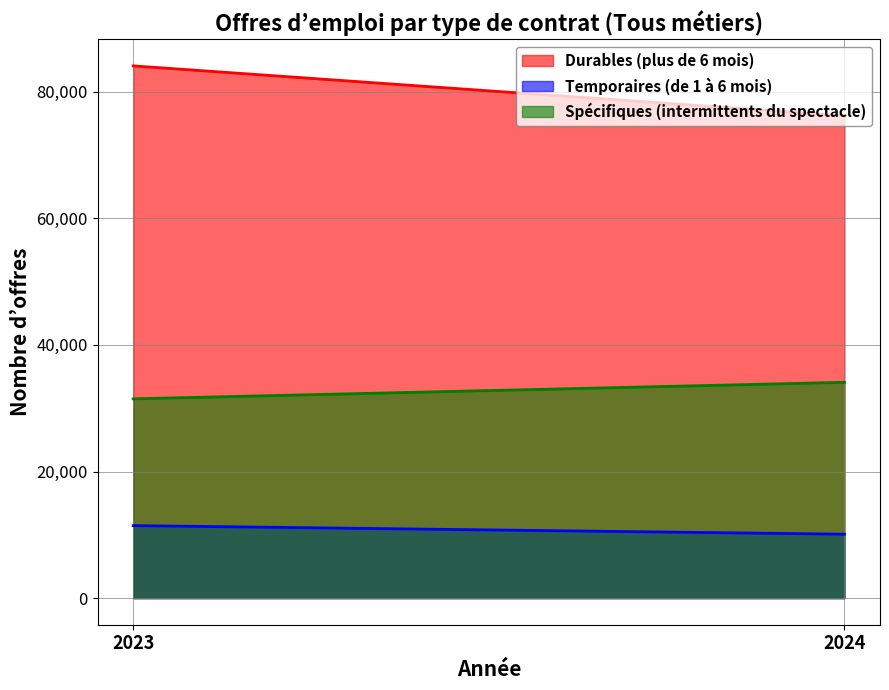

The Temporaires (de 1 à 6 mois) series shows 10097 at 2024. True or false?

True